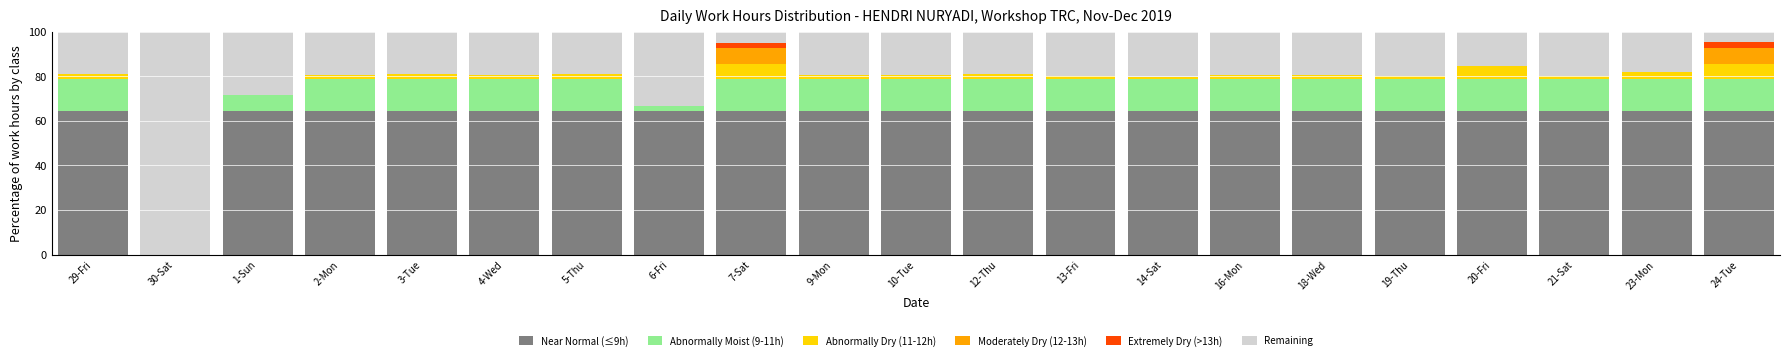

What is the total value across all series at 2-Mon?

100.0